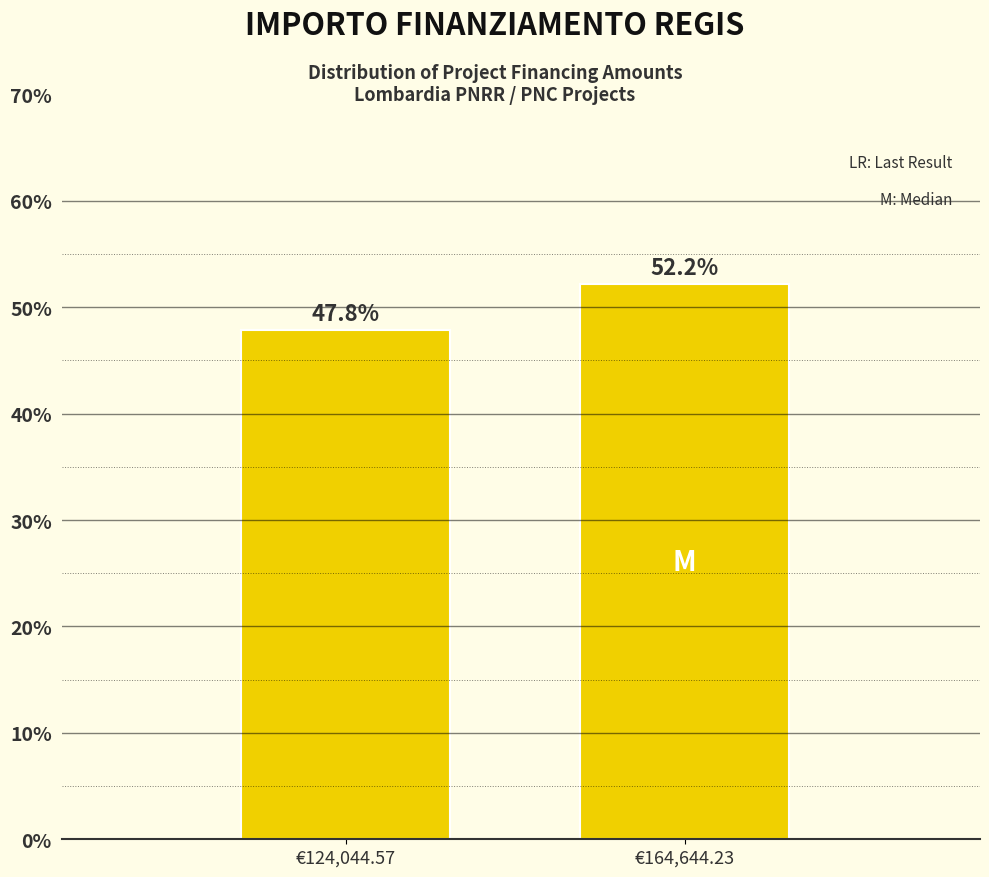

Reading left to right, transcribe all the data shown in this chart.

47.8	52.2